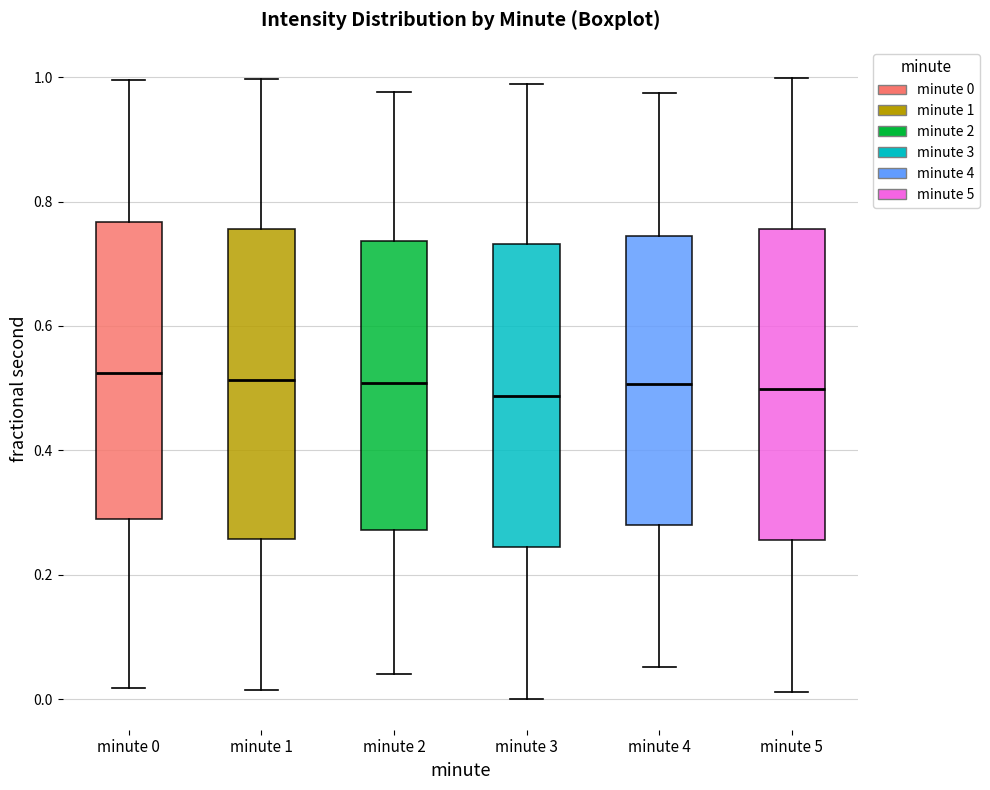

Reading left to right, transcribe this box plot: for each box, give where its median line is, the range the box spans, and where its two whiskers end, as read against the y-axis. The values are not printed on the chart, so give them approximately, as read against the axis.

minute 0: median 0.52, box 0.28 to 0.76, whiskers 0.02 to 1.00
minute 1: median 0.52, box 0.26 to 0.76, whiskers 0.02 to 1.00
minute 2: median 0.50, box 0.28 to 0.74, whiskers 0.04 to 0.98
minute 3: median 0.48, box 0.24 to 0.74, whiskers 0.00 to 0.98
minute 4: median 0.50, box 0.28 to 0.74, whiskers 0.06 to 0.98
minute 5: median 0.50, box 0.26 to 0.76, whiskers 0.02 to 1.00